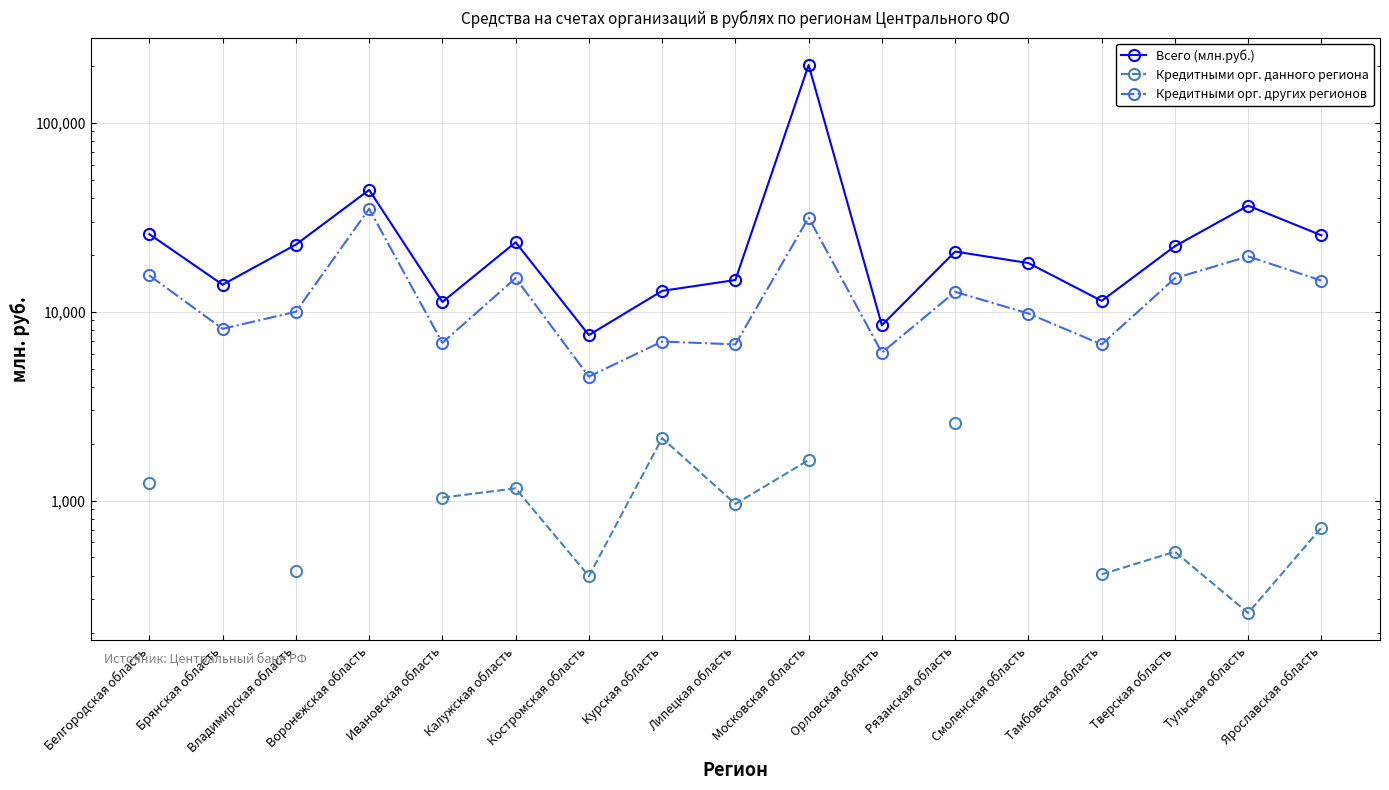

What is the lowest value of the Всего (млн.руб.) series?

7516.0